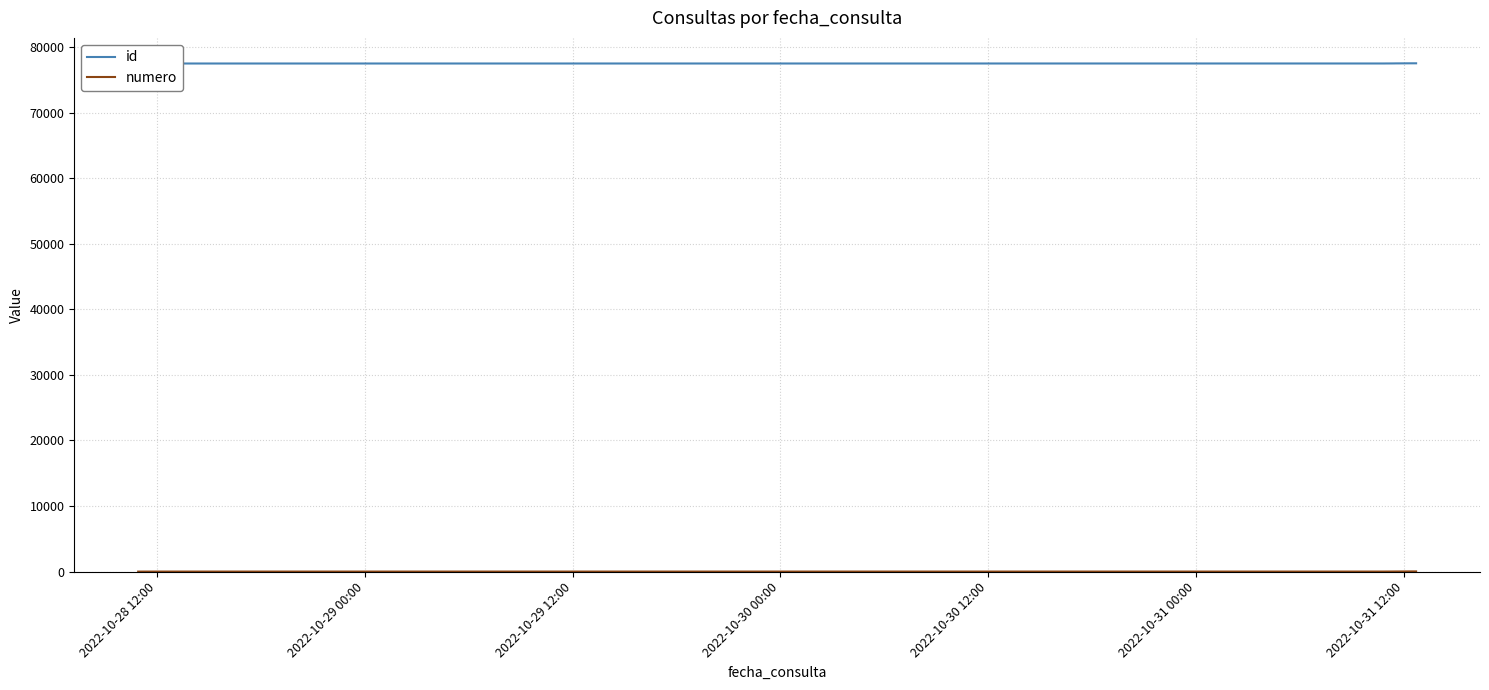

Does the chart have visible grid lines?

Yes